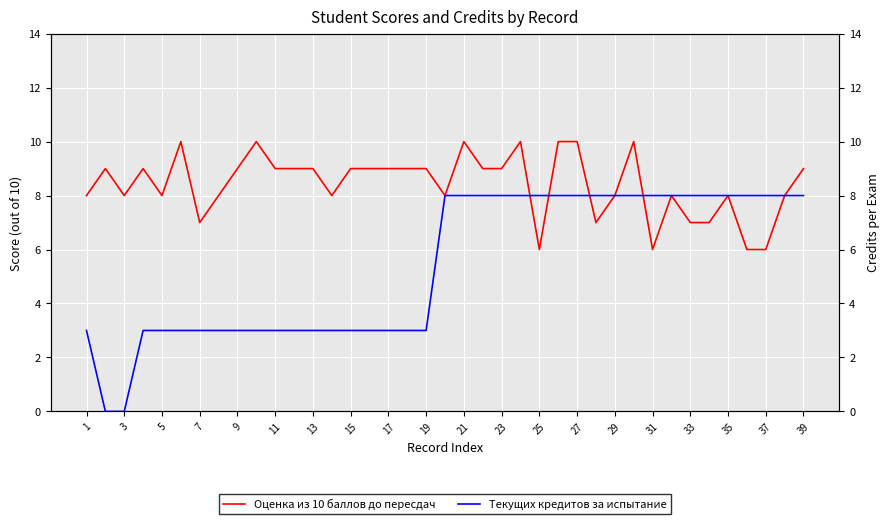

What is the difference between the maximum and minimum values in the Текущих кредитов за испытание series?

8